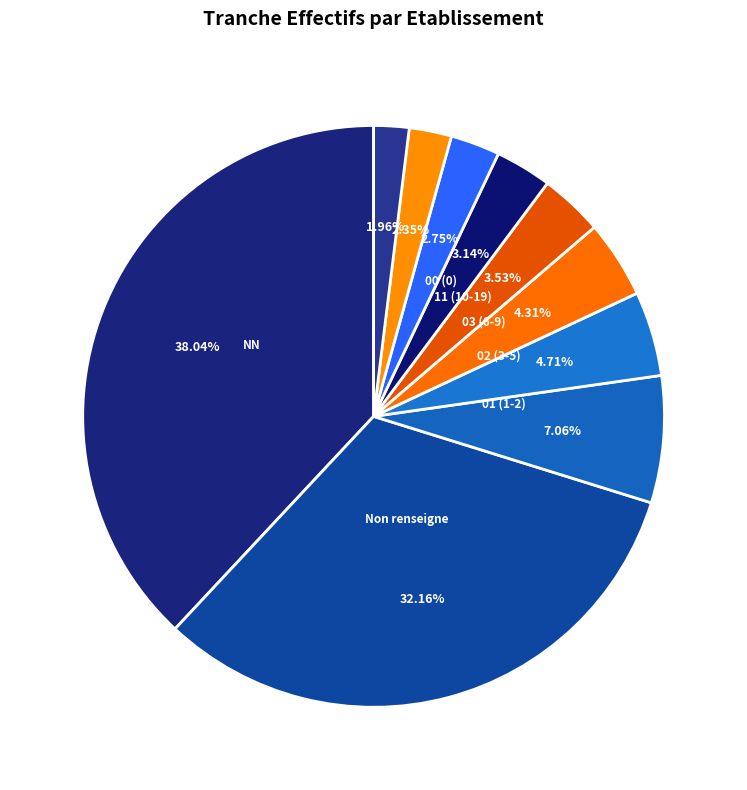

How many slices are in this pie chart?

10